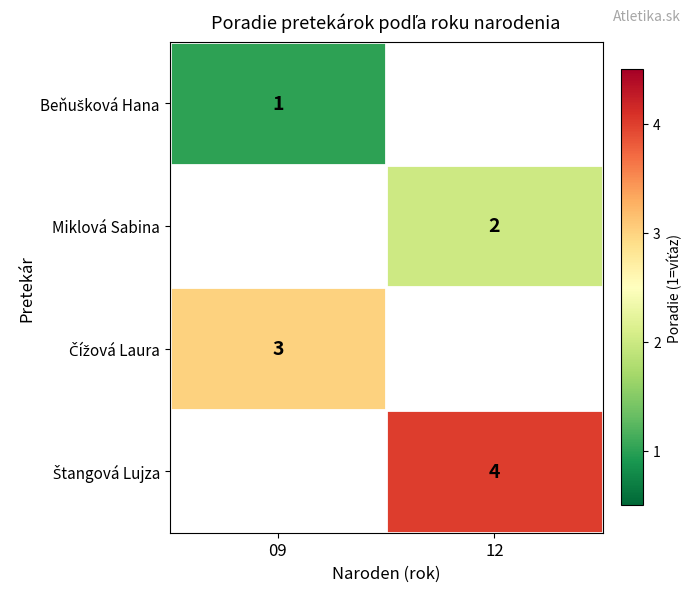

The value of Miklová Sabina at 12 is 3. True or false?

False